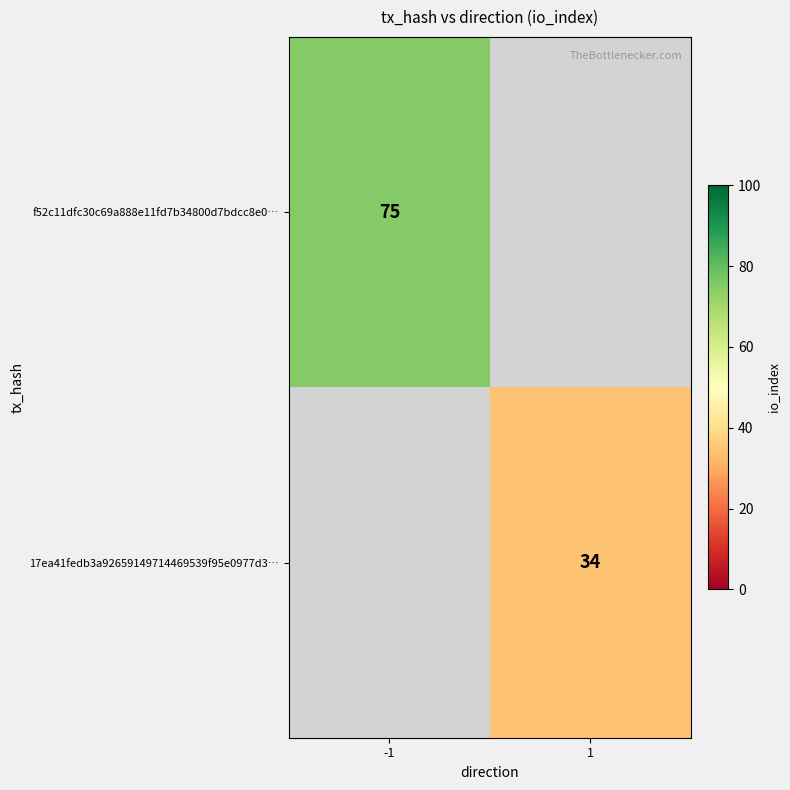

The value of f52c11dfc30c69a888e11fd7b34800d7bdcc8e0… at -1 is 75. True or false?

True